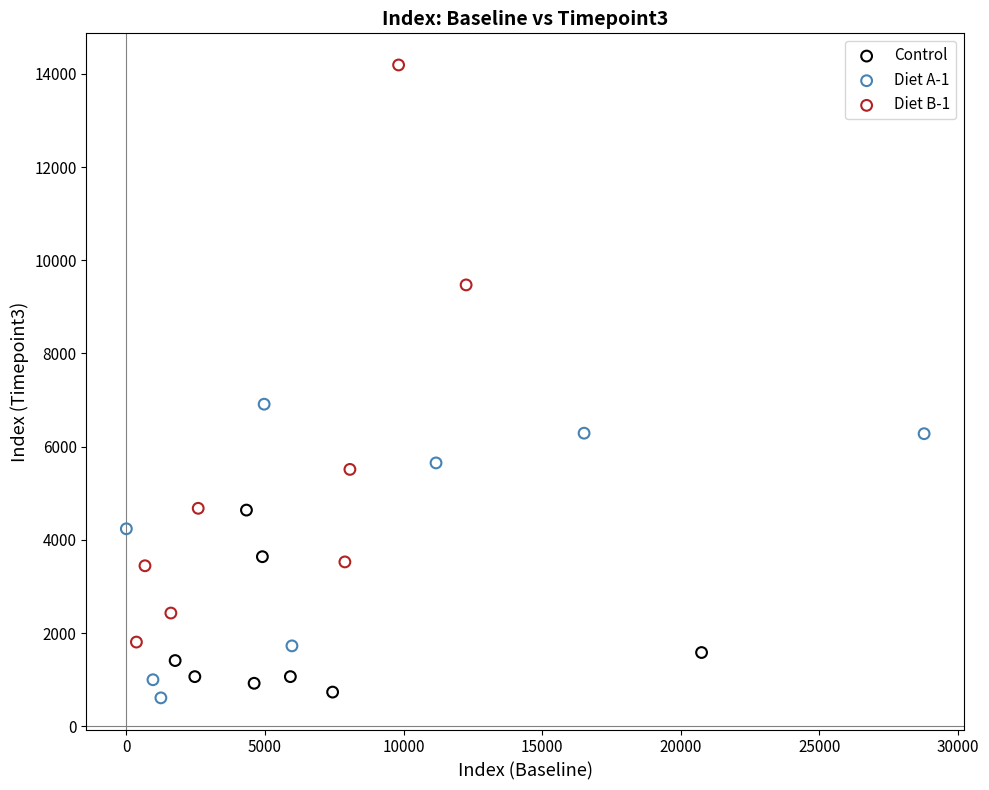

Which series contains the highest Y value?

Diet B-1